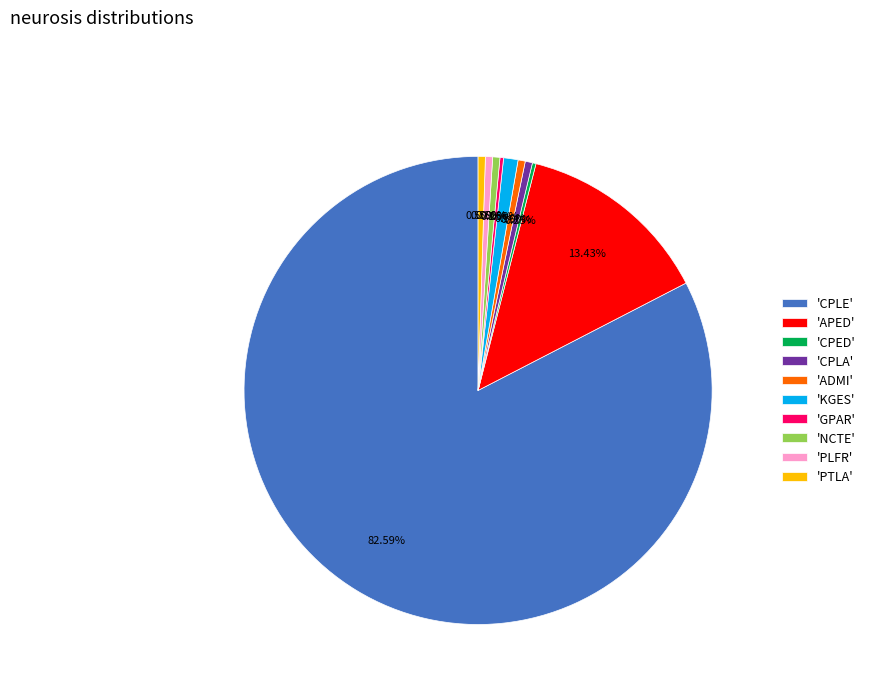

Is 'CPLE' the majority of the pie?

Yes